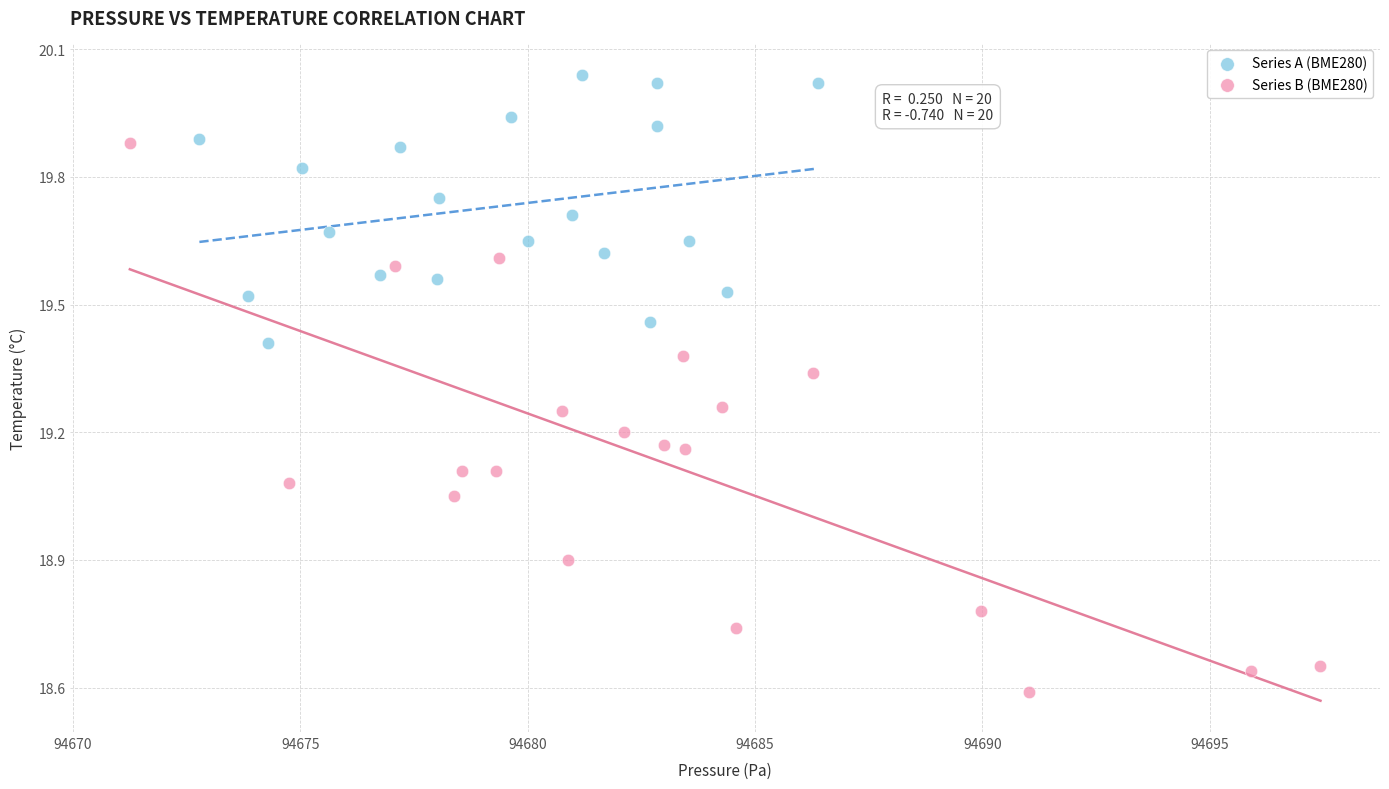

Which series reaches the maximum Y coordinate?

Series A (BME280)